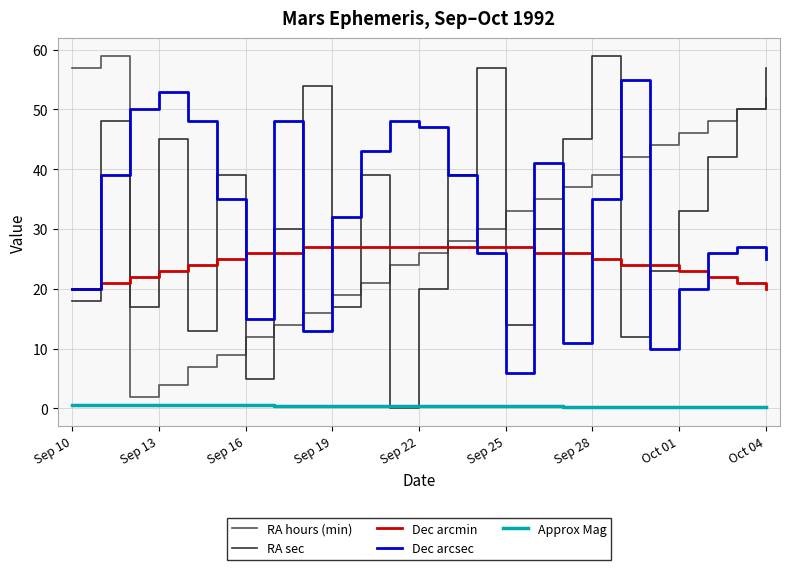

True or false: Dec arcmin and Approx Mag intersect in this chart.

False